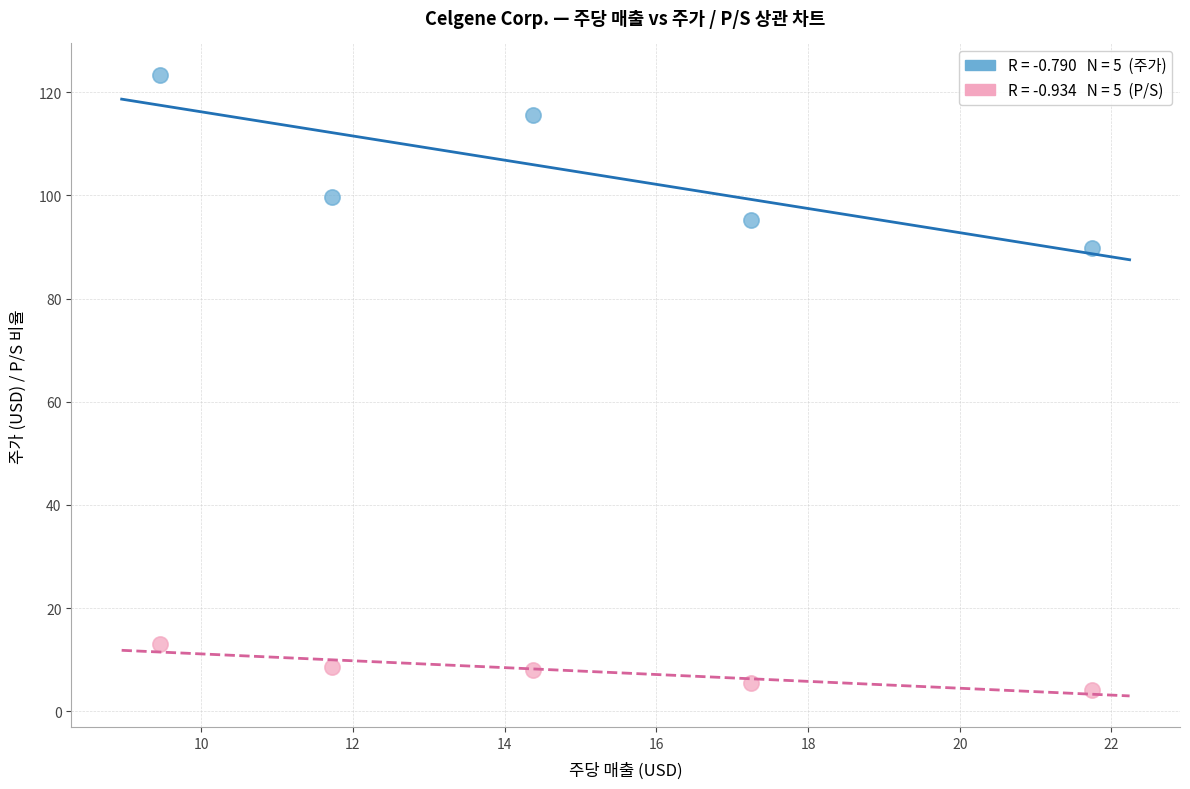

Across all data points, what is the average Y value?

56.3